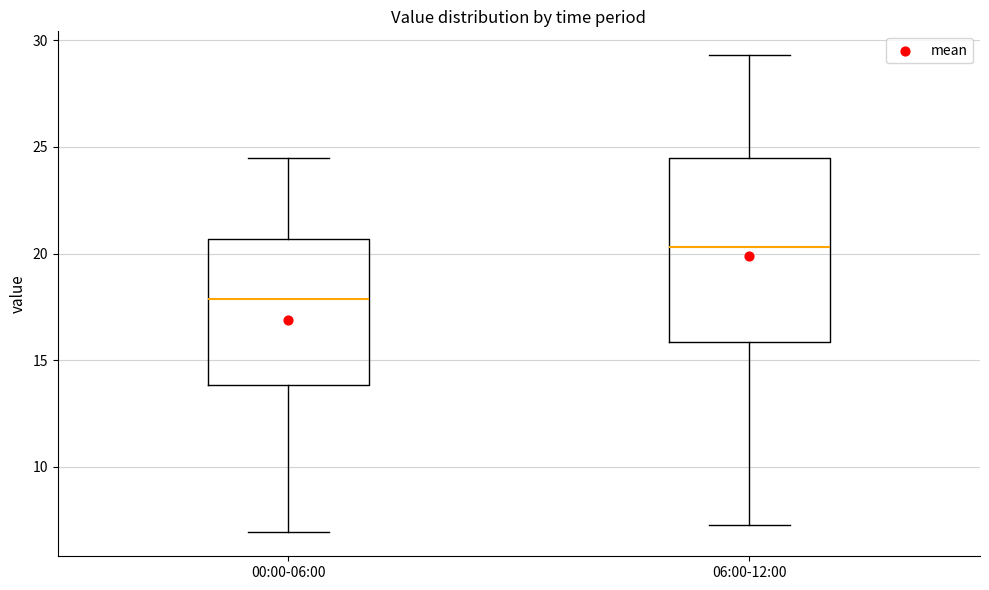

Where is the upper edge of the box for 06:00-12:00 on the y-axis? The values are not printed on the chart, so give them approximately, as read against the axis.

24.5